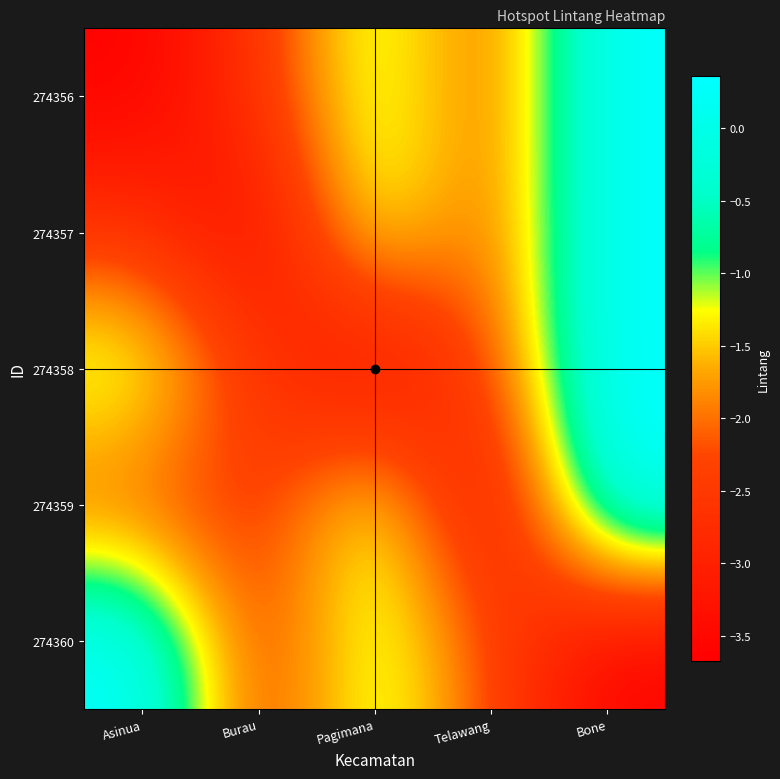

Reading left to right, what are all the values shown in this chart?

274356: Asinua=-3.7	Burau=-2.6	Pagimana=-0.8	Telawang=-2.3	Bone=0.4
274357: Asinua=-2.6	Burau=-3.7	Pagimana=-0.8	Telawang=-2.3	Bone=0.4
274358: Asinua=-0.8	Burau=-2.6	Pagimana=-3.7	Telawang=-2.3	Bone=0.4
274359: Asinua=-2.3	Burau=-2.6	Pagimana=-0.8	Telawang=-3.7	Bone=0.4
274360: Asinua=0.4	Burau=-2.6	Pagimana=-0.8	Telawang=-2.3	Bone=-3.7